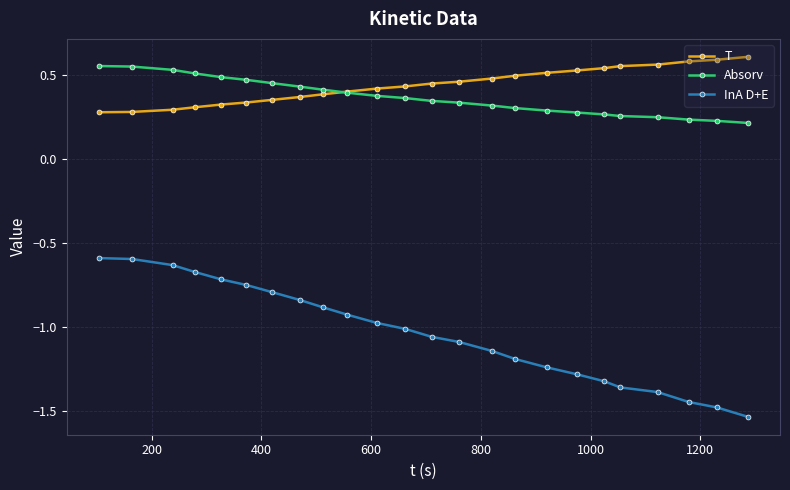

How many lines are shown in the chart?

3